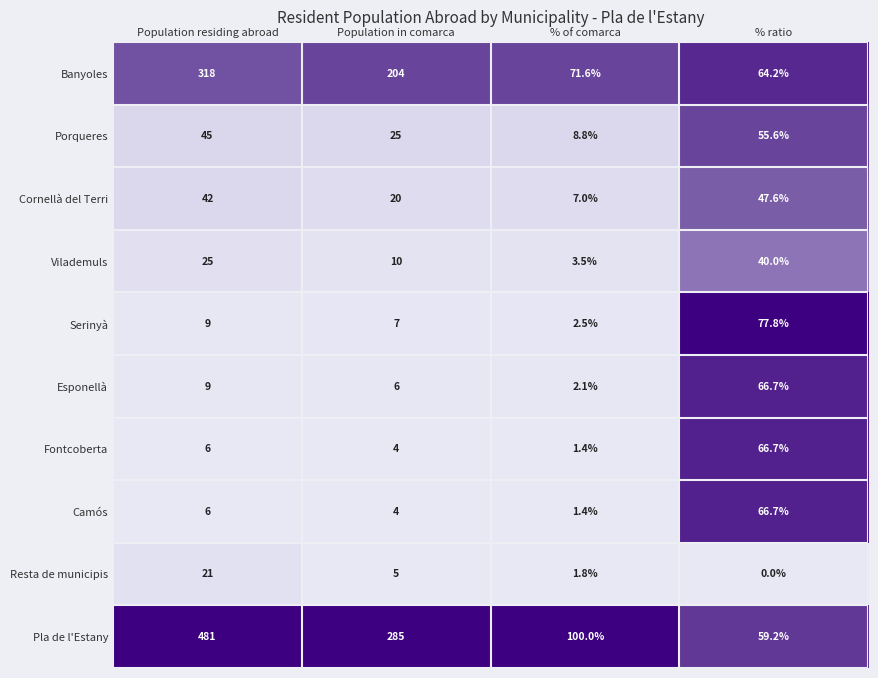

List the labels in order of Resta de municipis value, smallest first.

% ratio, % of comarca, Population in comarca, Population residing abroad